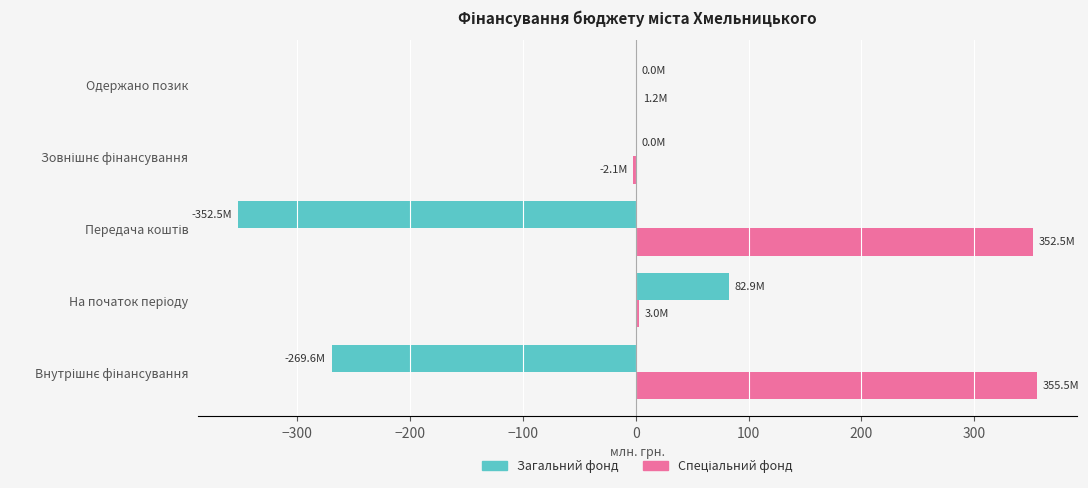

The Загальний фонд series shows 178.2 at Одержано позик. True or false?

False